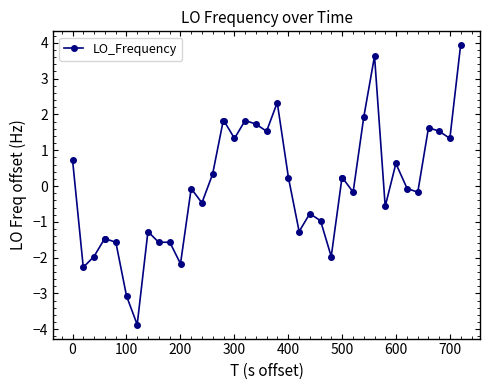

What is the greatest value displayed?

3.9